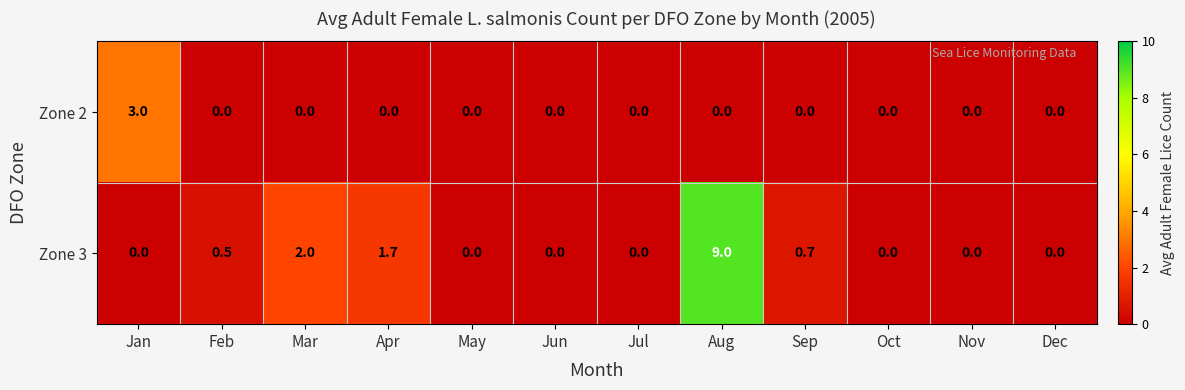

What is the sum of all Zone 3 values?

13.9